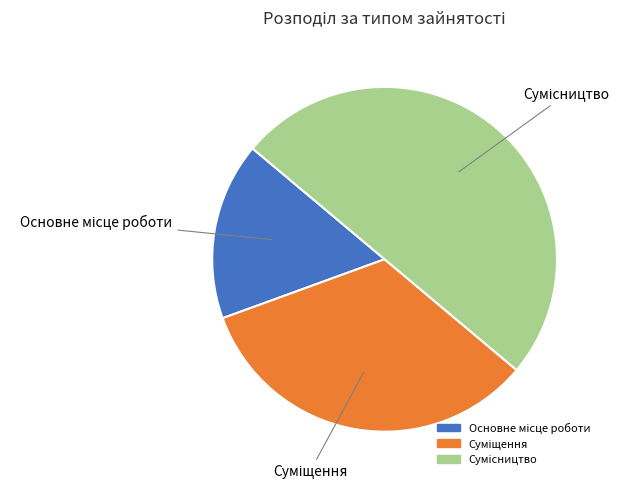

How many slices are in this pie chart?

3